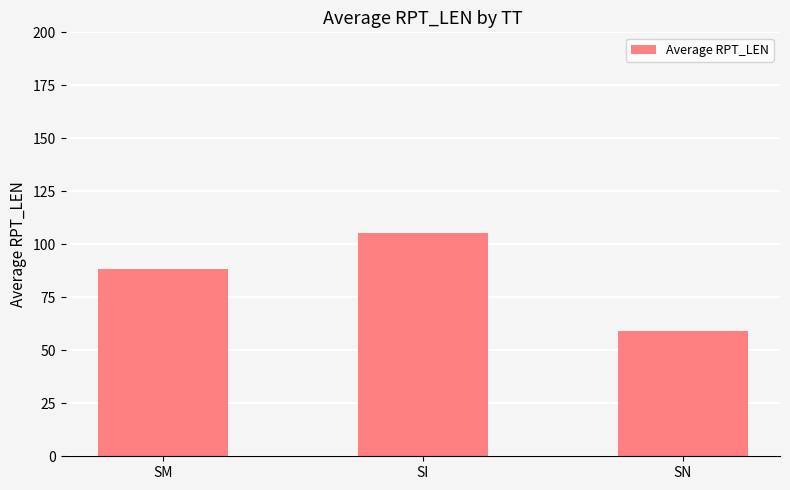

What is the change in value from SI to SN?

-46.2